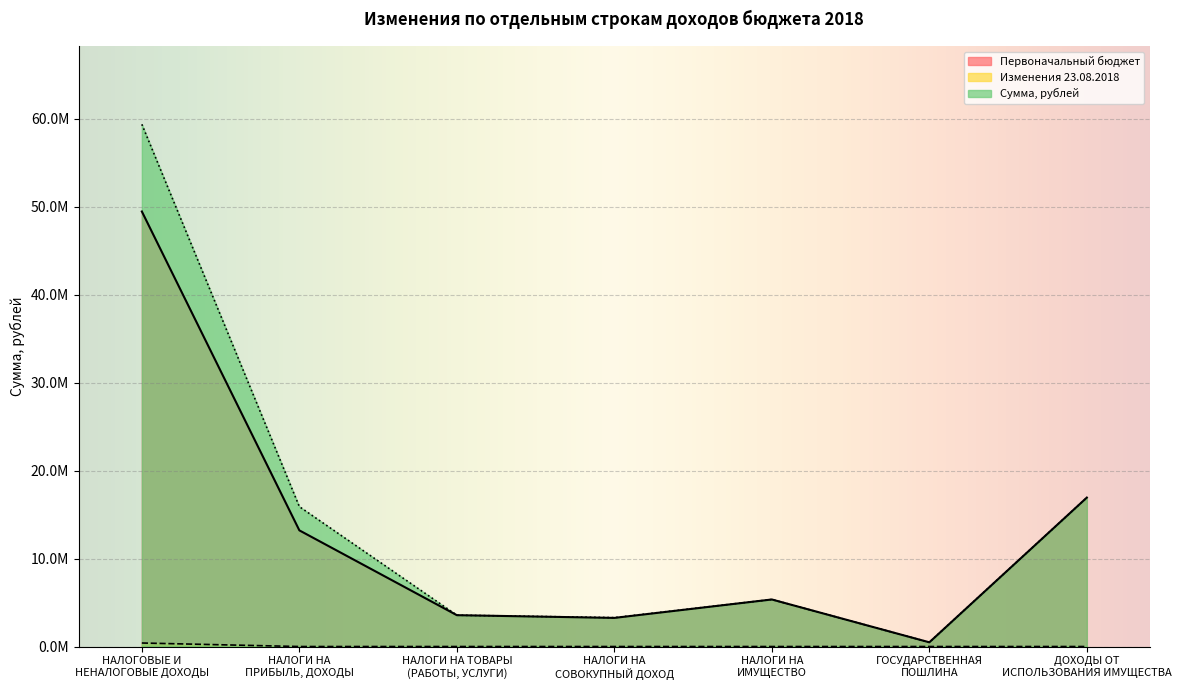

What is the minimum value for Первоначальный бюджет?

479000.0